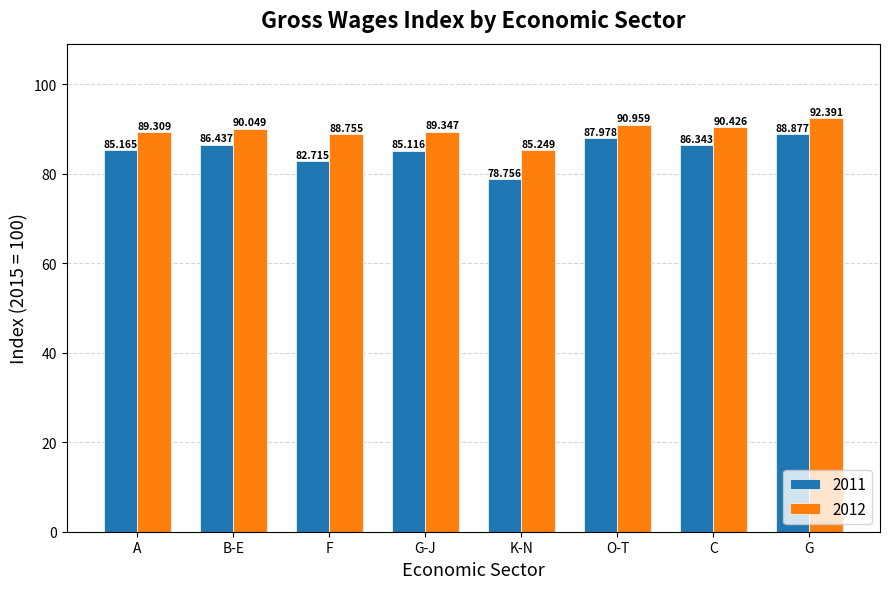

Which series has the widest spread of values?

2011